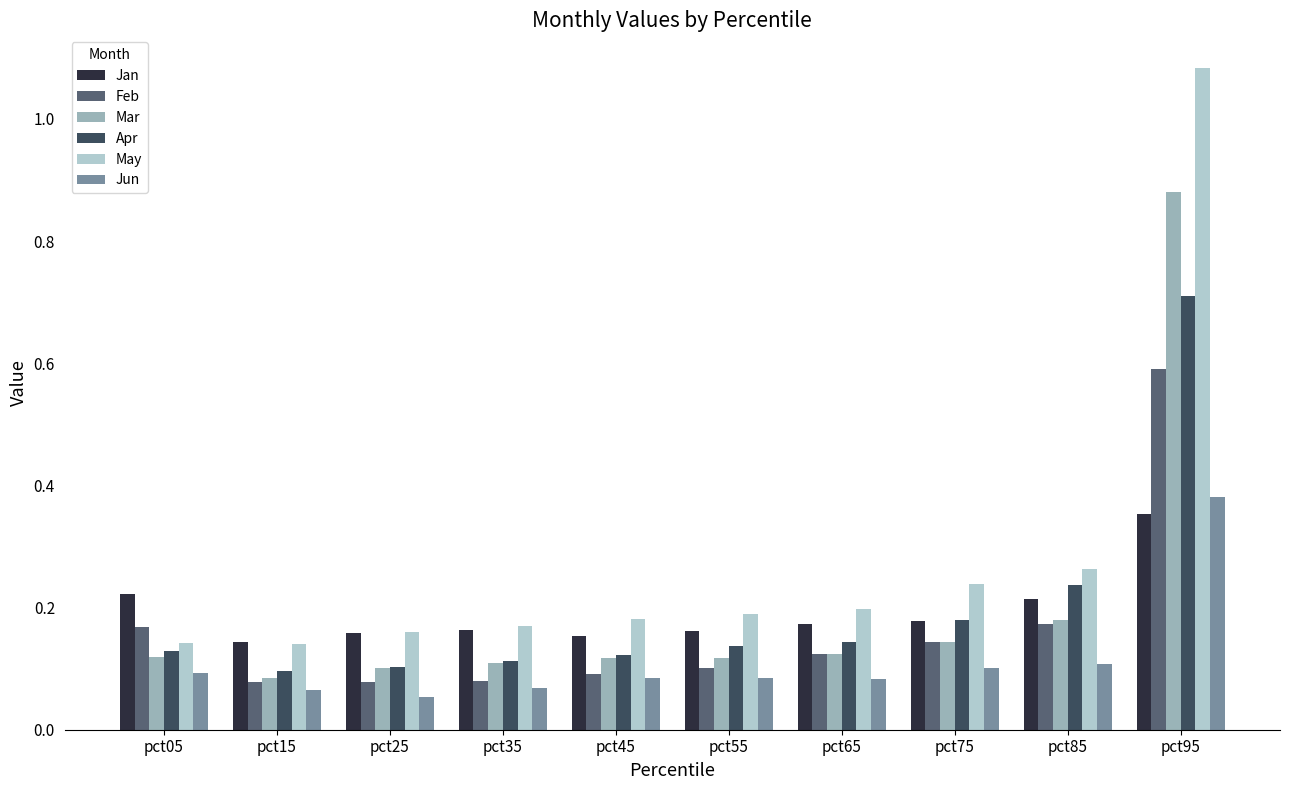

What is the difference between the maximum and minimum values in the Mar series?

0.8